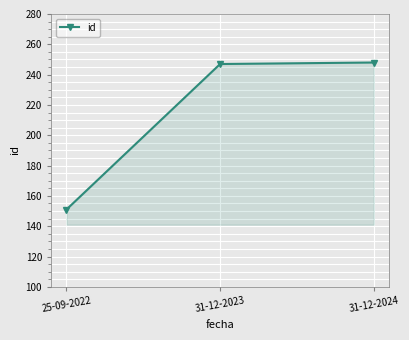

Does the chart display data point markers on the line(s)?

Yes